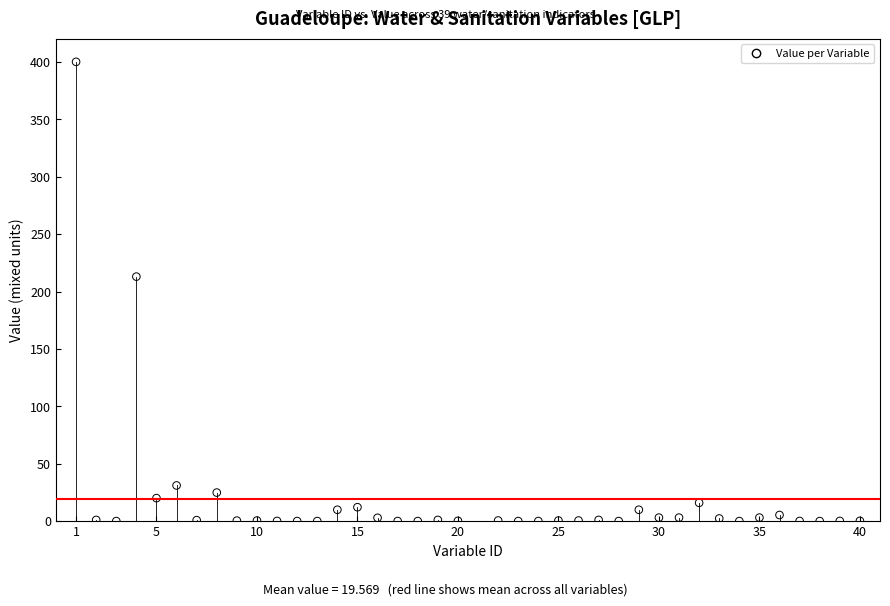

What Y value in the scatter plot is closest to 200?

213.0